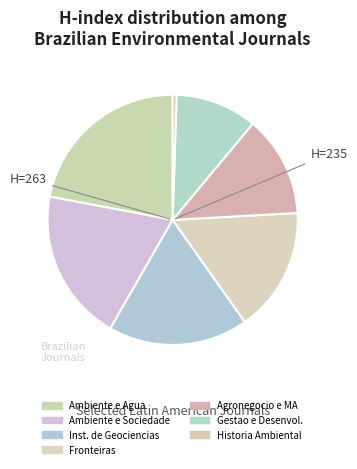

How many segments does this pie chart have?

7